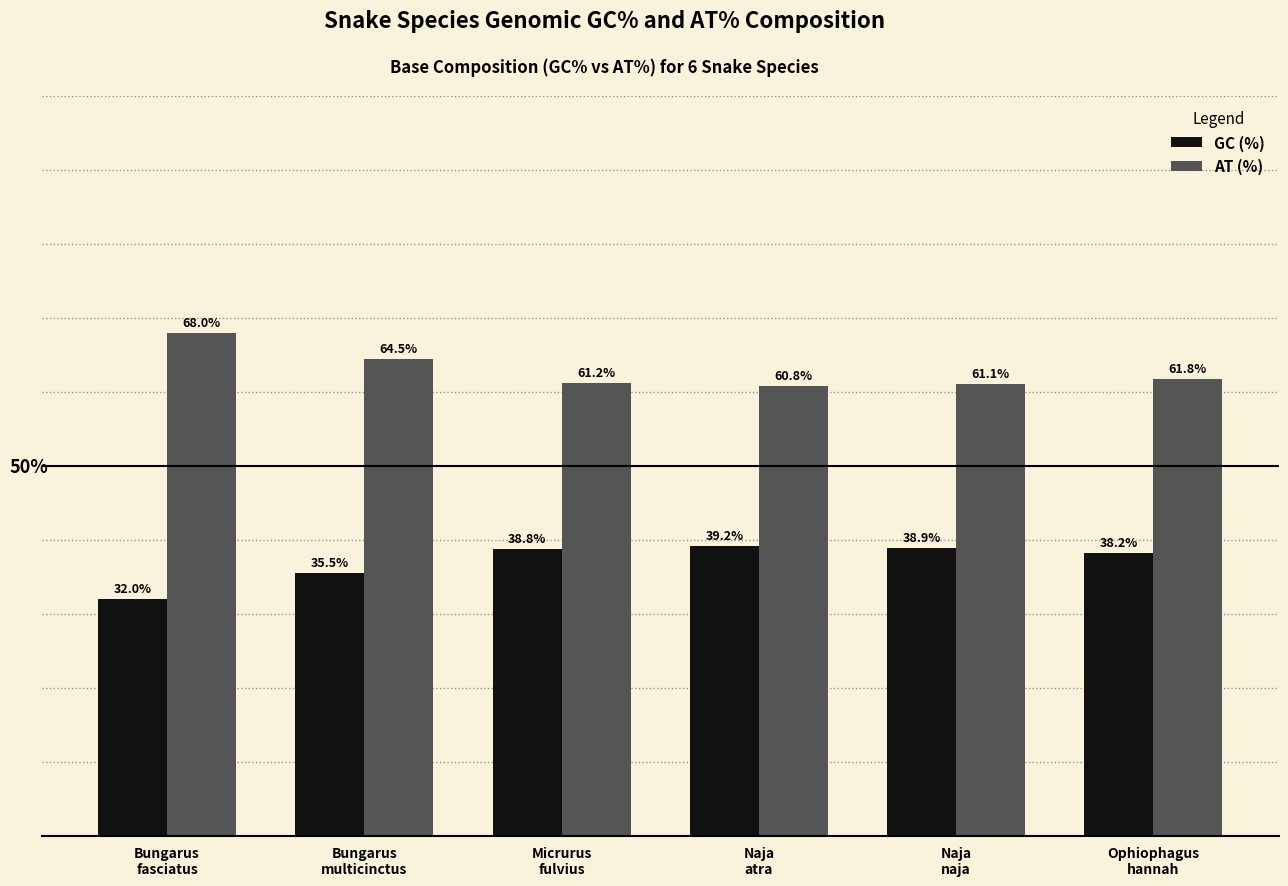

List the series in order of their peak value, highest first.

AT (%), GC (%)